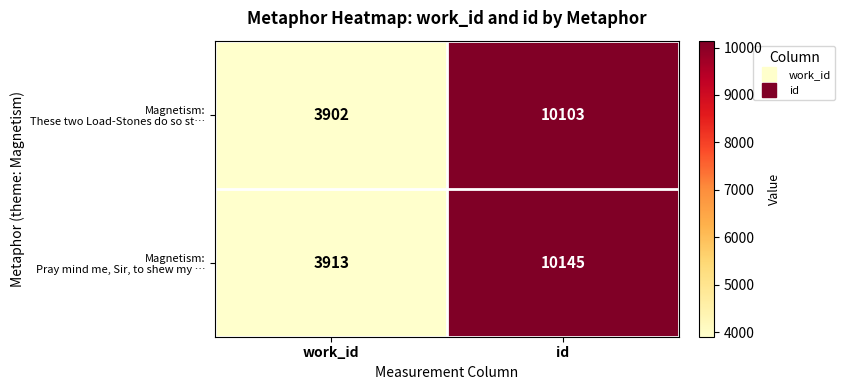

At which category is the sum across all series the highest?

id